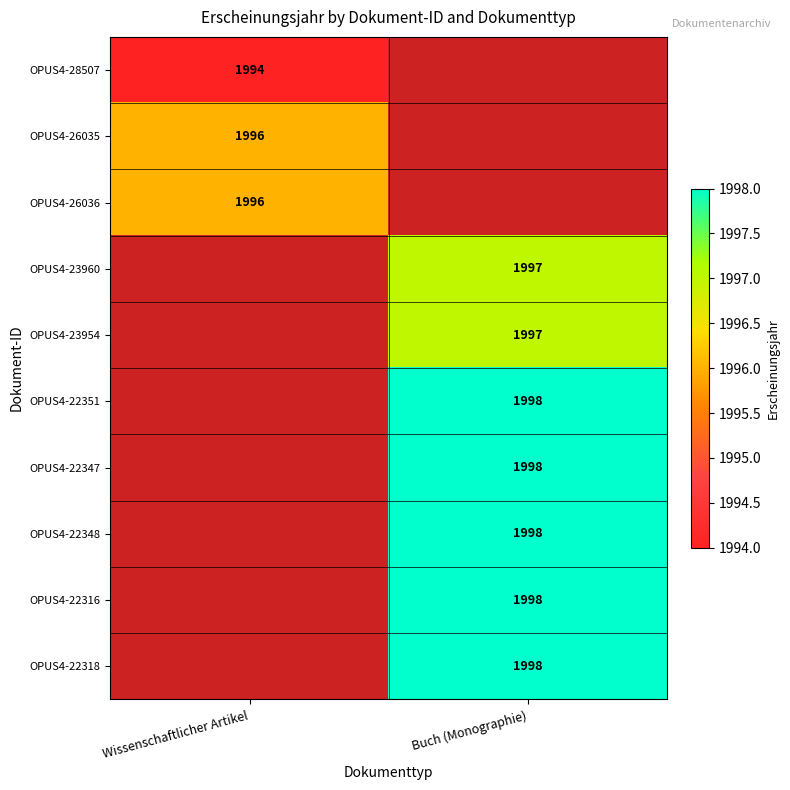

The OPUS4-26036 series shows 1037 at Wissenschaftlicher Artikel. True or false?

False